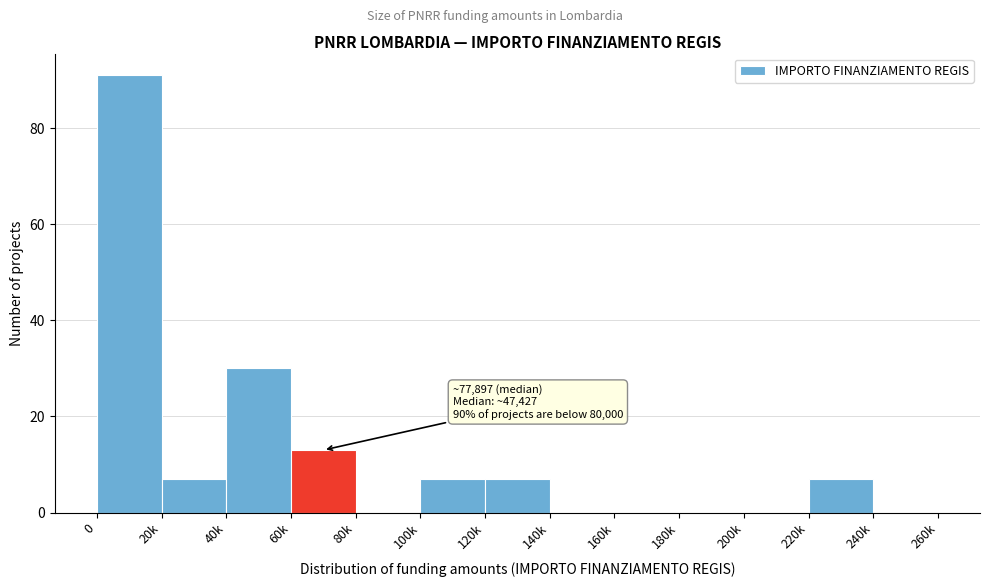

Reading right to left, what are all the values shown in this chart?

240k=0	220k=7	200k=0	180k=0	160k=0	140k=0	120k=7	100k=7	80k=0	60k=13	40k=30	20k=7	0=91